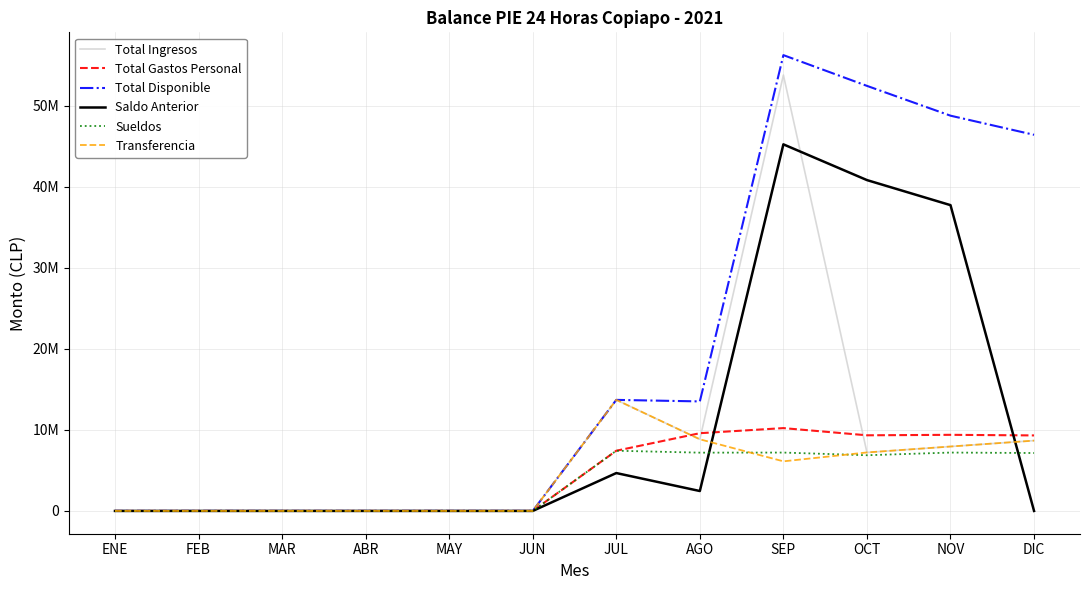

After their last crossing, which series has the higher values: Total Gastos Personal or Saldo Anterior?

Total Gastos Personal